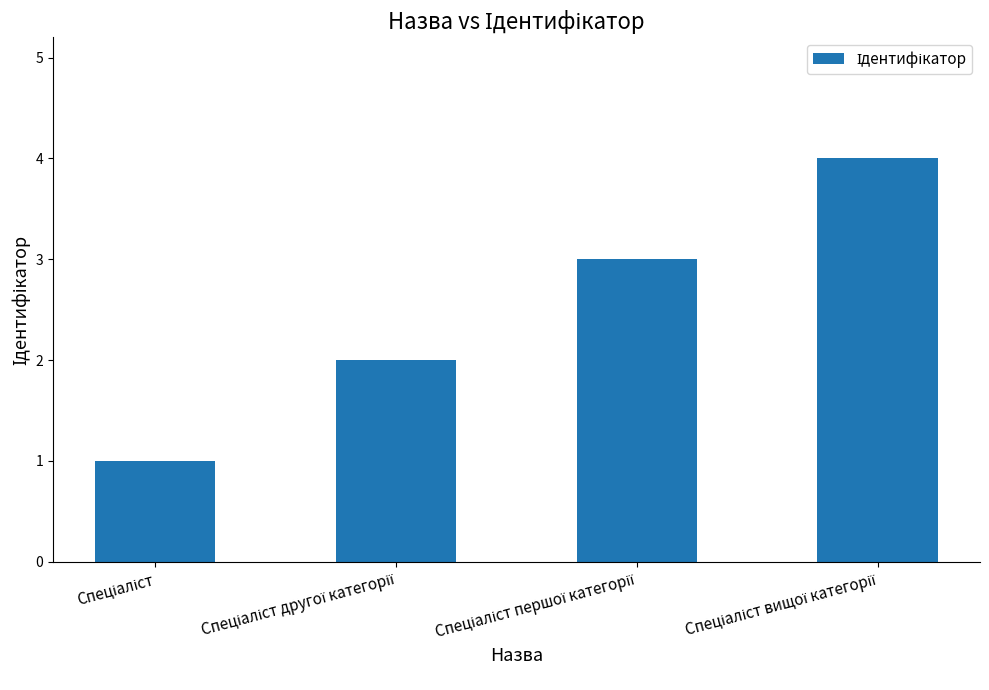

What is the difference between the maximum and minimum values?

3